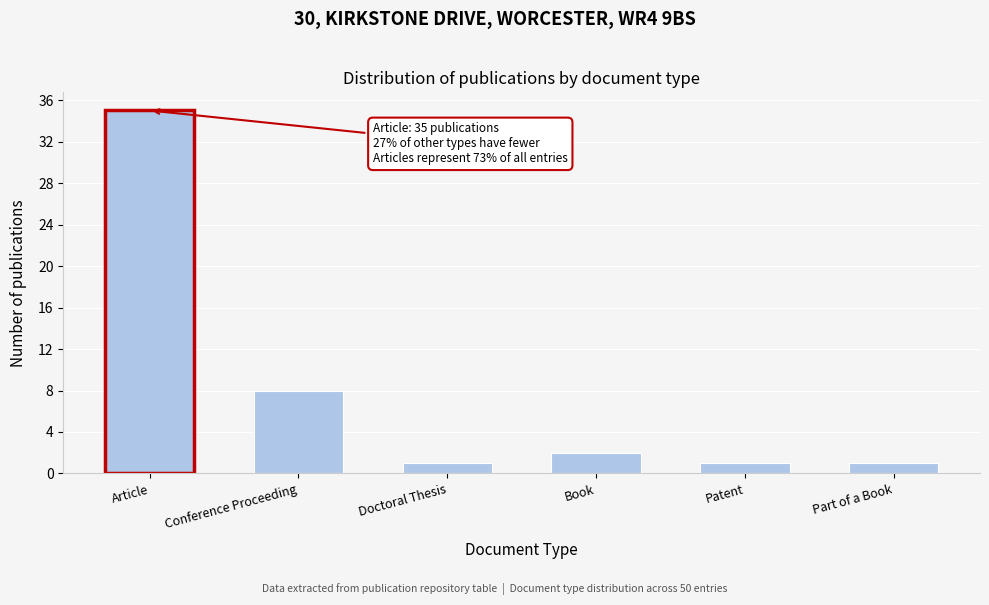

Reading left to right, what are all the values shown in this chart?

35	8	1	2	1	1